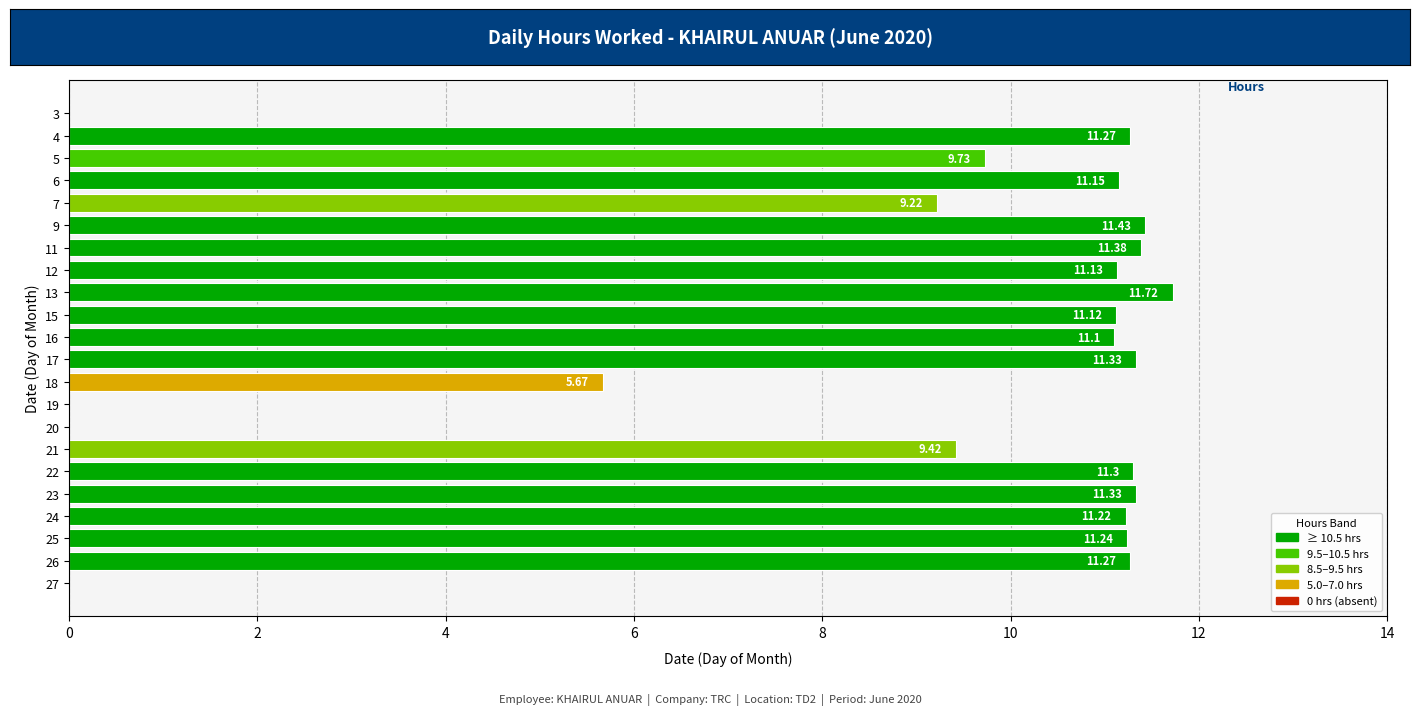

What is the change in value from 16 to 23?

+0.2